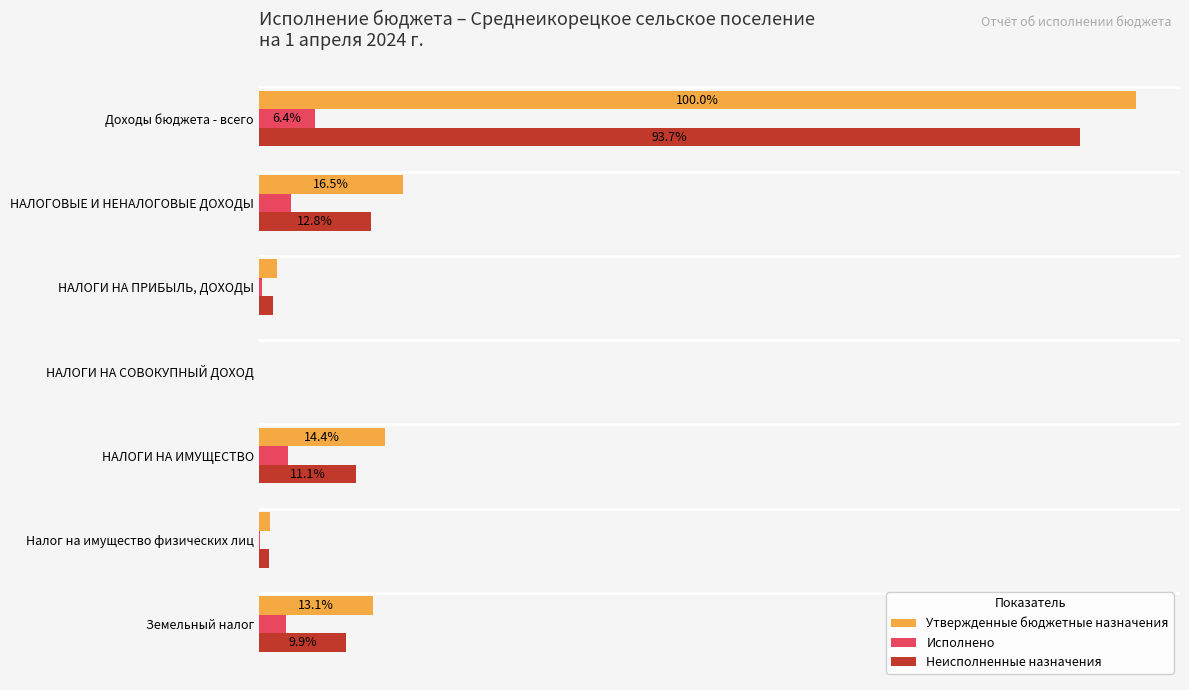

What is the difference between the maximum and minimum values in the Исполнено series?

0.1